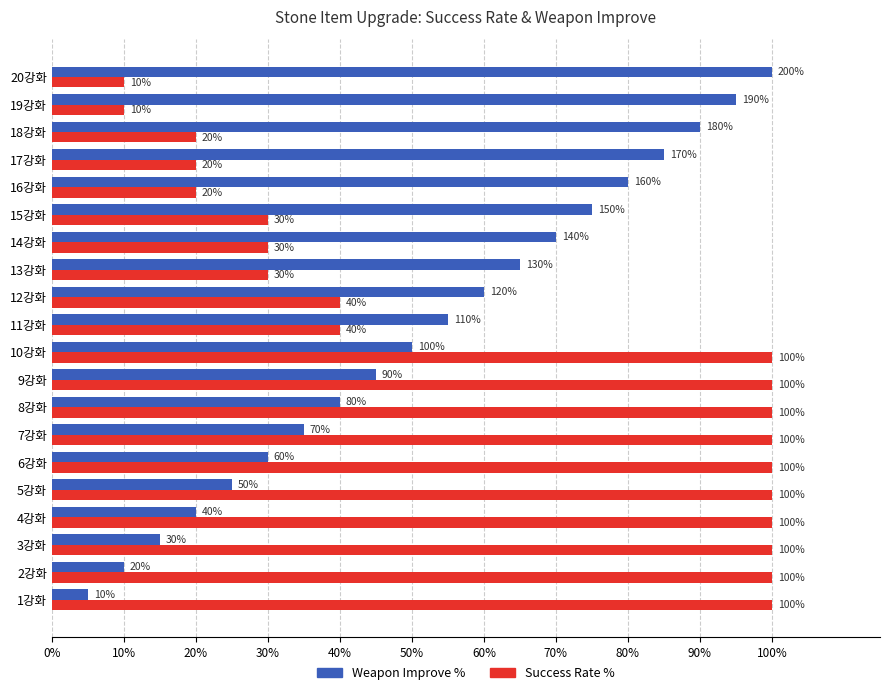

Which series has the widest spread of values?

Weapon Improve %